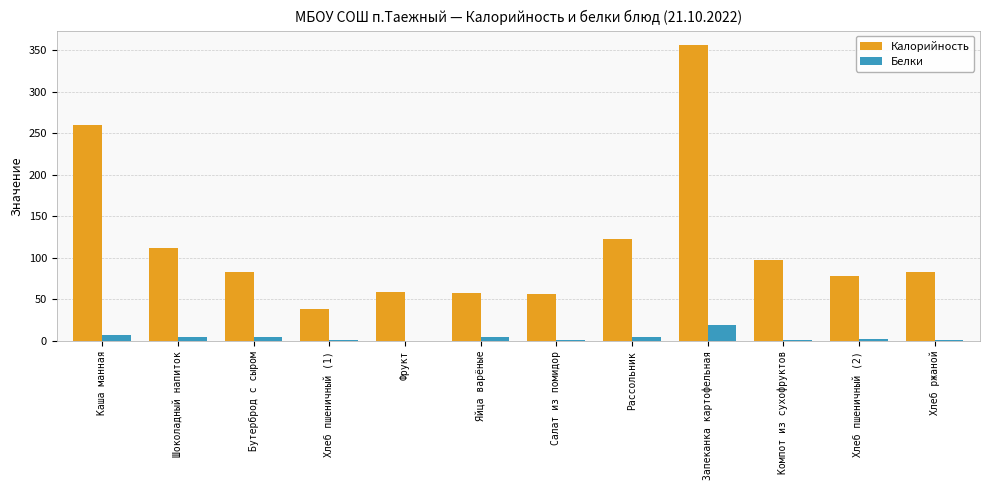

What is the maximum value shown in the chart?

356.0